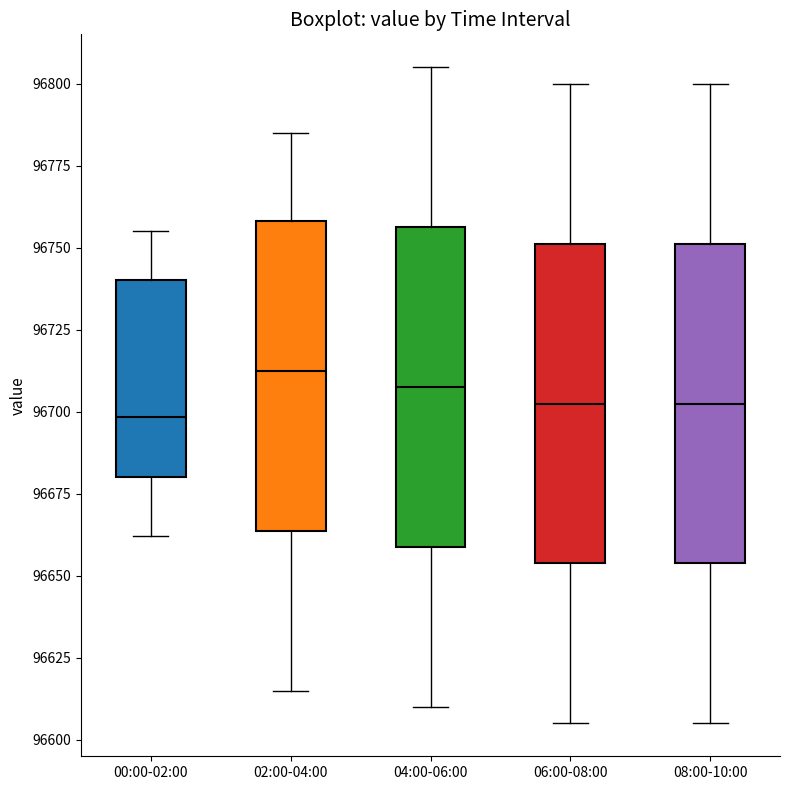

Which box has the highest median line?

02:00-04:00